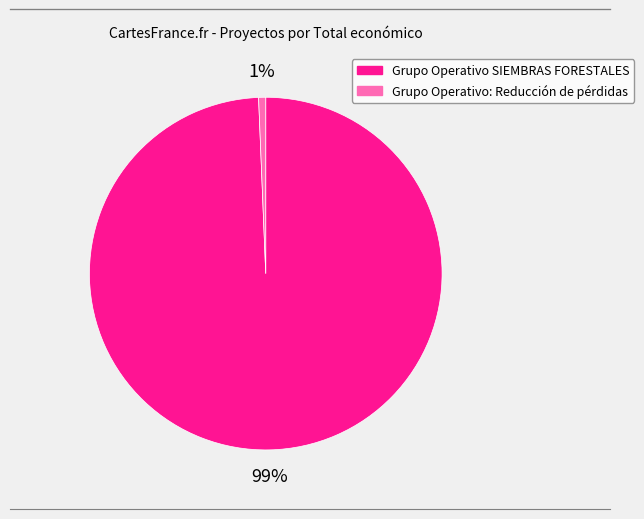

What percentage is the Grupo Operativo: Reducción de pérdidas slice, to the nearest percent?

1%